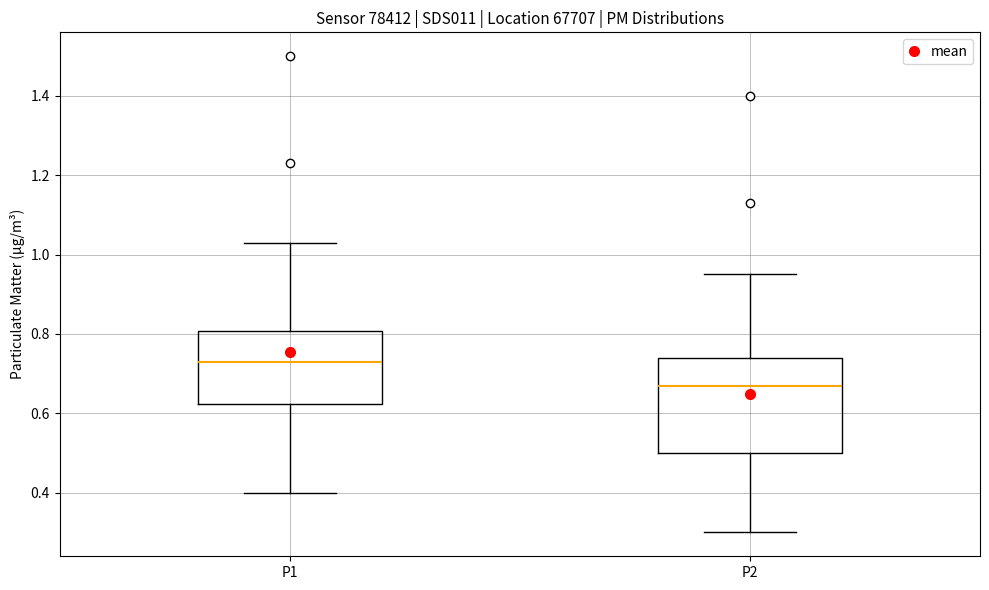

Which box is the tallest, from its lower edge to its upper edge?

P2